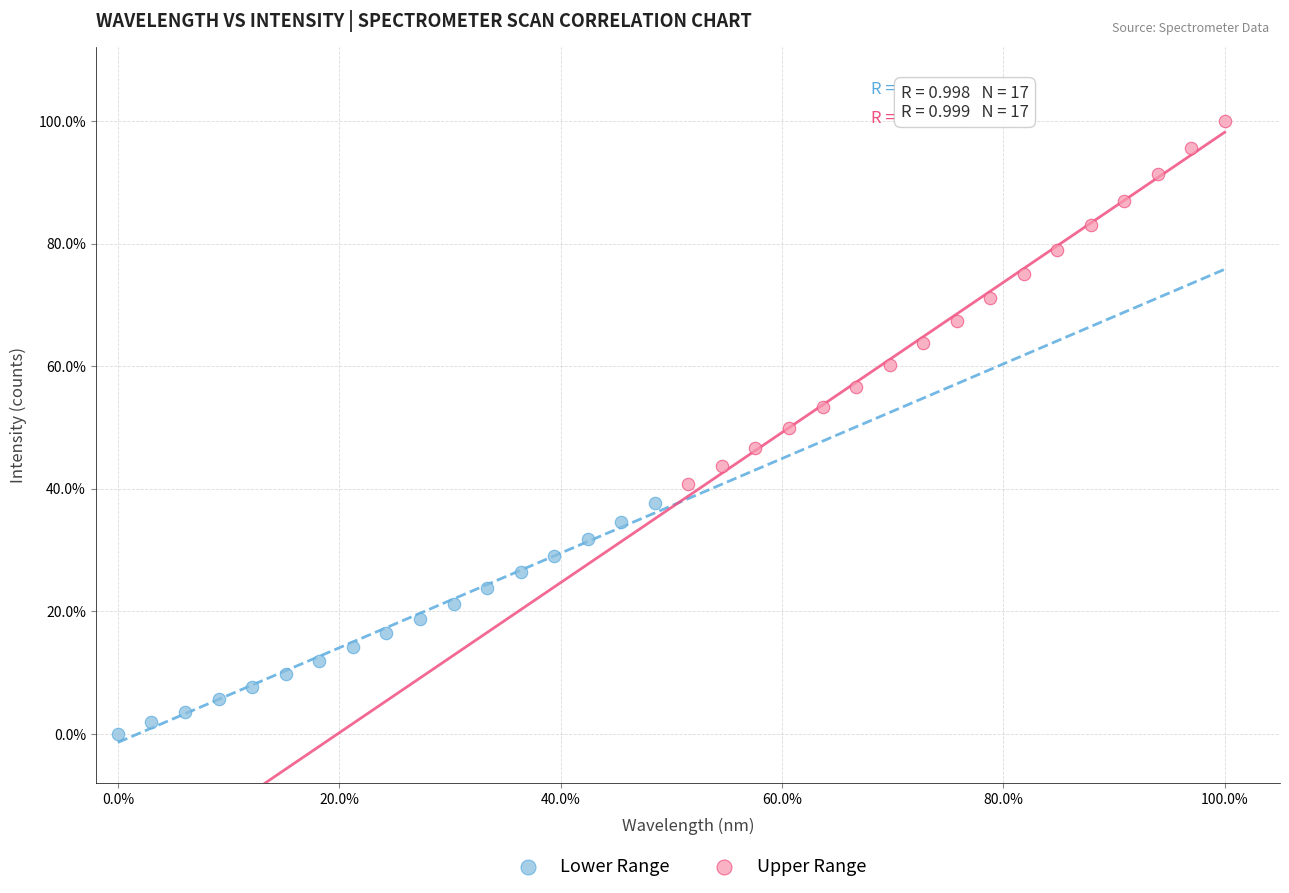

Which series contains the highest Y value?

Upper Range